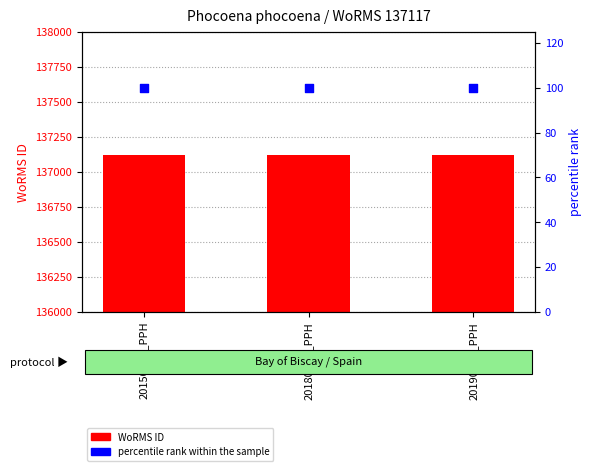

Which series has the largest Y range (max minus min)?

WoRMS ID